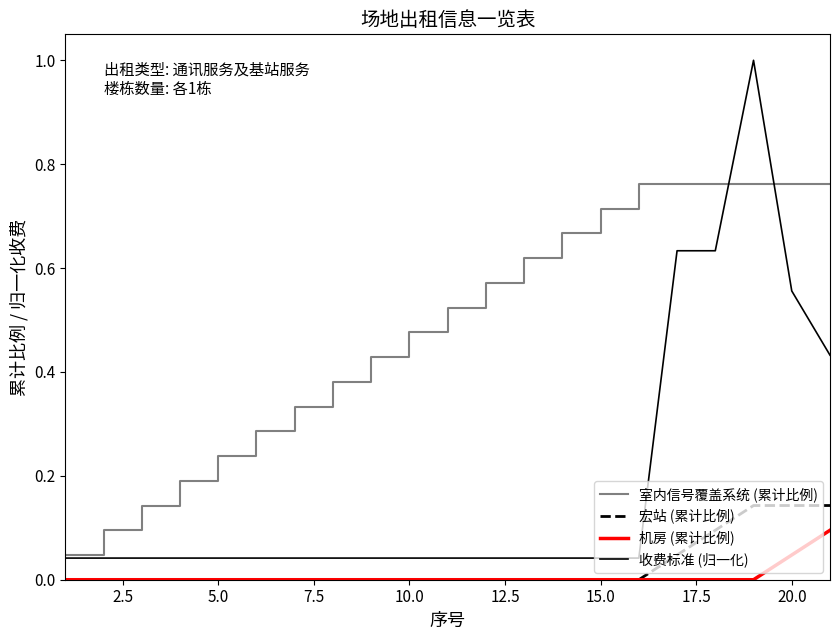

Rank the series by their maximum value, from highest to lowest.

收费标准 (归一化), 室内信号覆盖系统 (累计比例), 宏站 (累计比例), 机房 (累计比例)